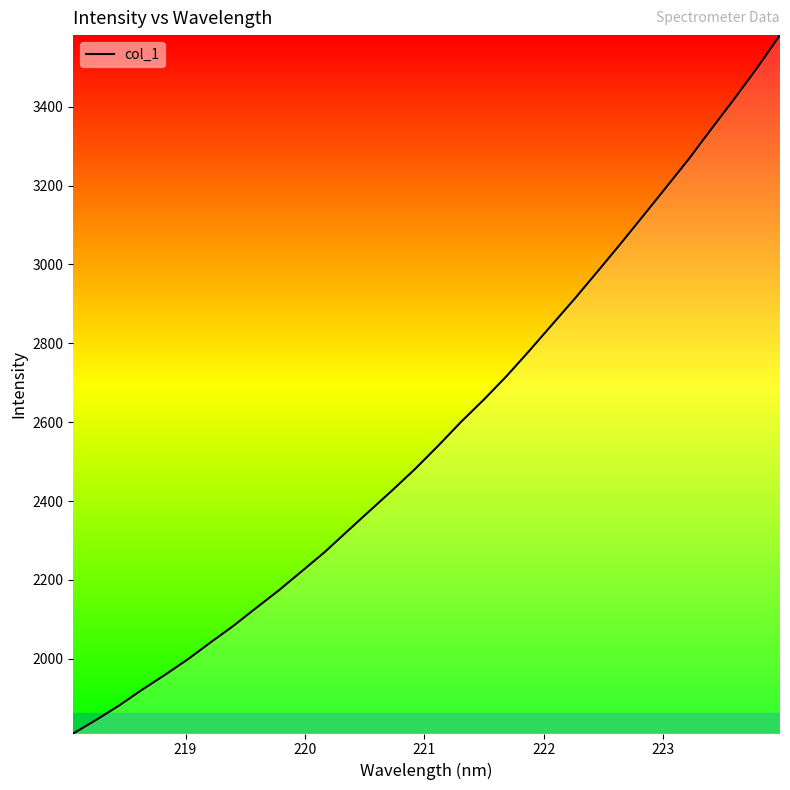

What is the difference between the maximum and minimum values?

1771.3